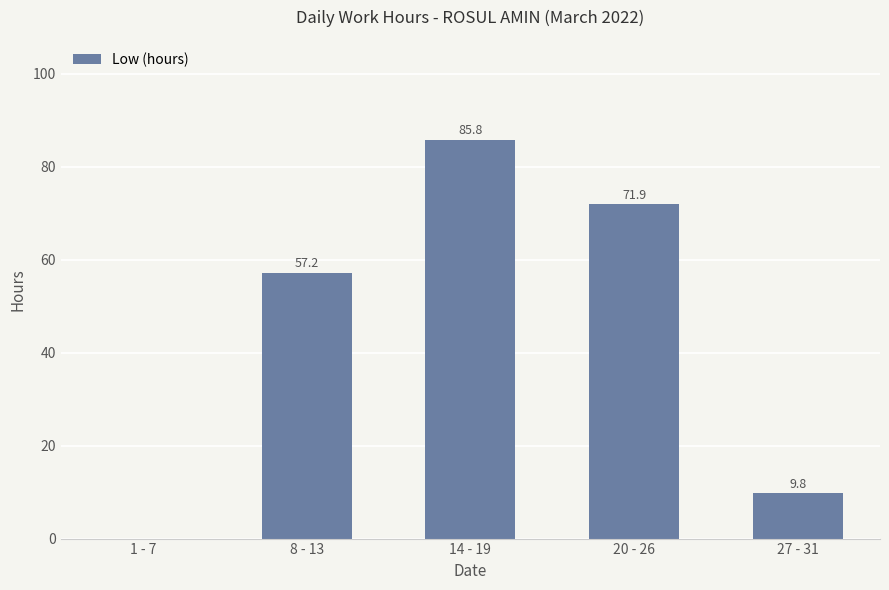

Which label corresponds to the largest value in the chart?

14 - 19